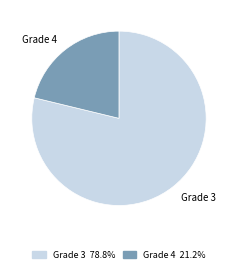

What is the ratio of the value at Grade 4 21.2% to the value at Grade 3 78.8%?

0.3